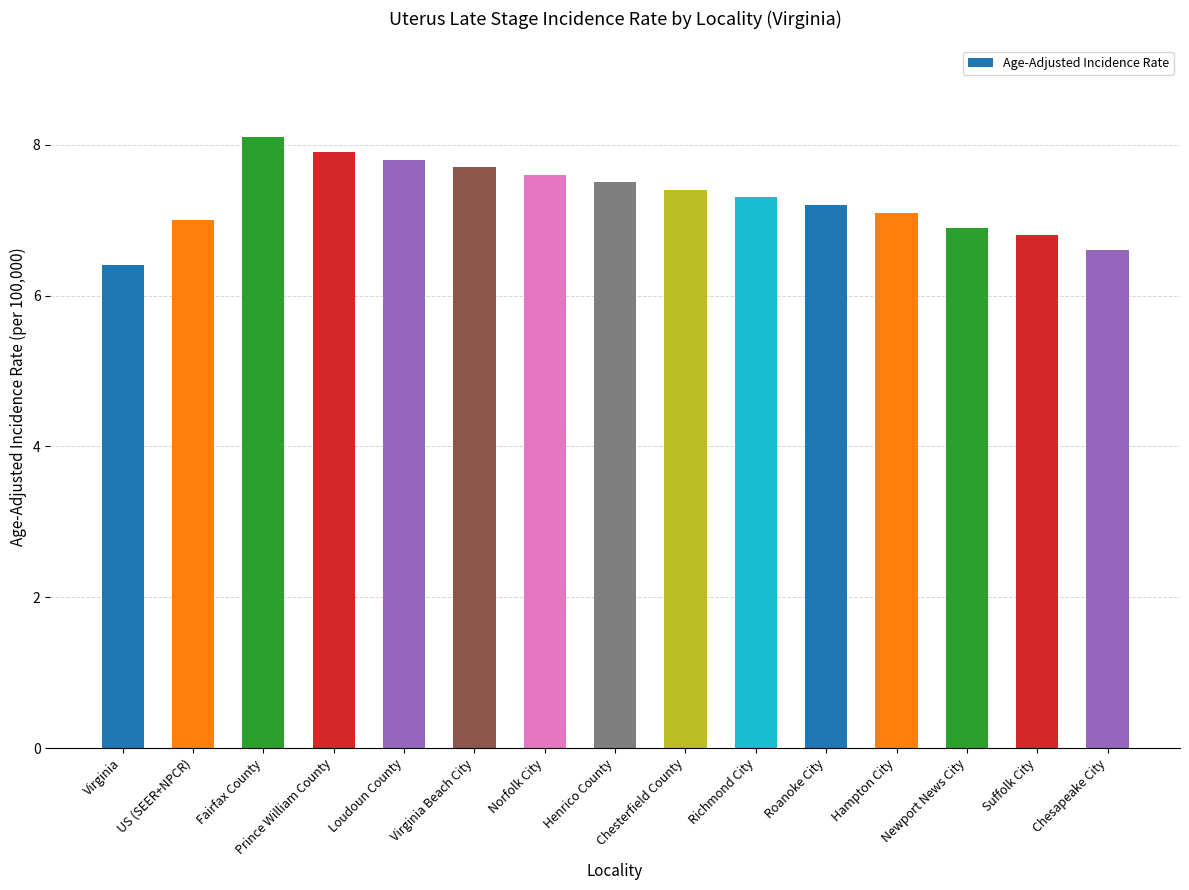

What position from the right is US (SEER+NPCR)?

14